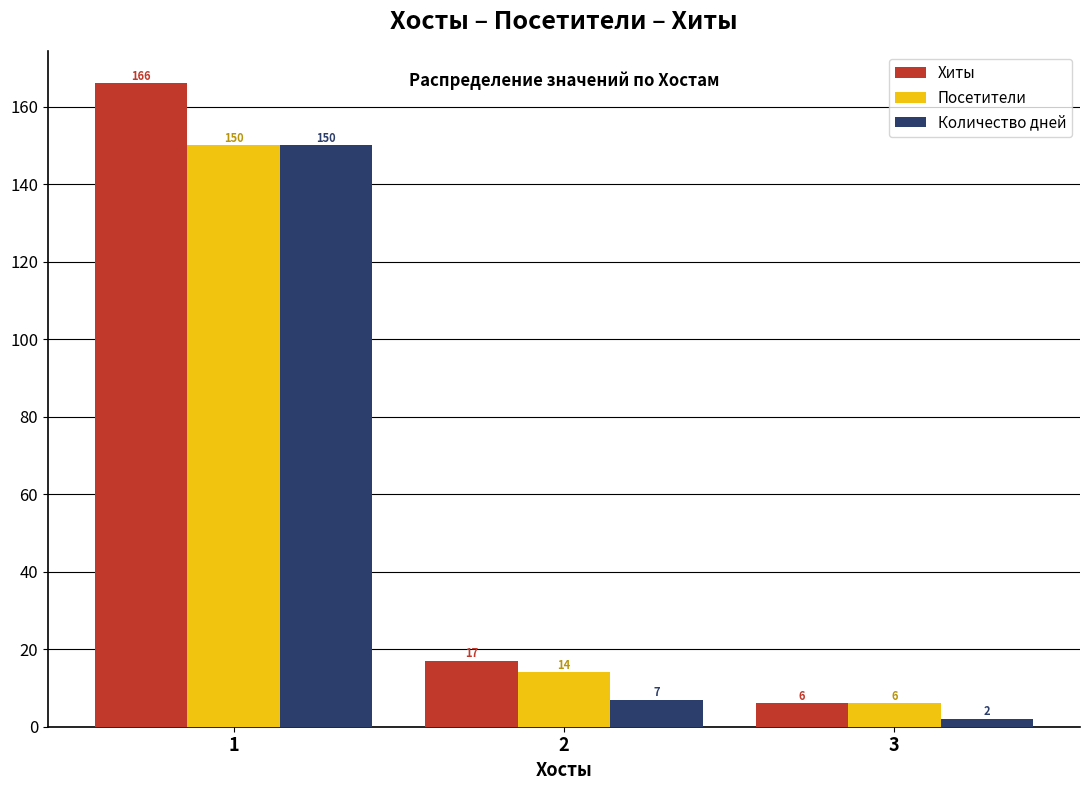

The value of Количество дней at 1 is 58. True or false?

False